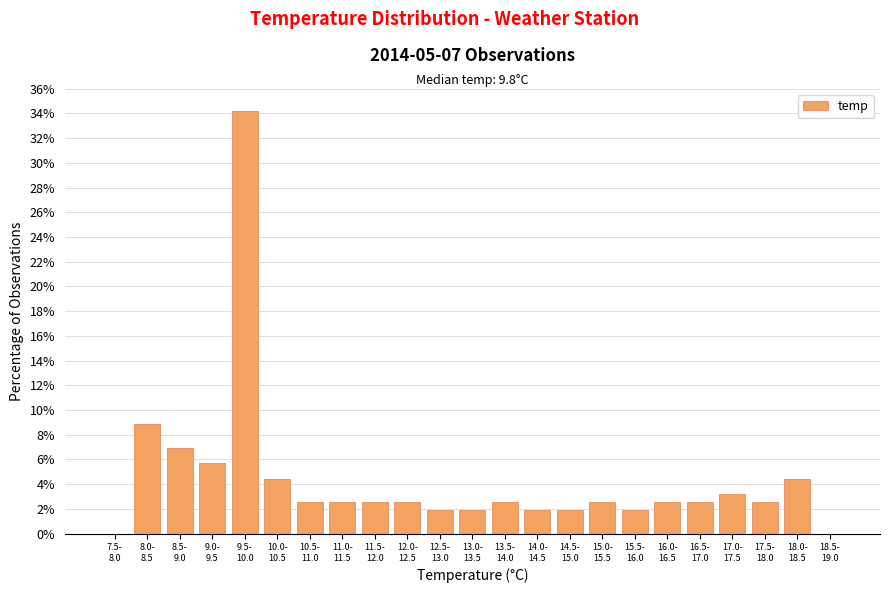

What is the maximum value shown in the chart?

34.2